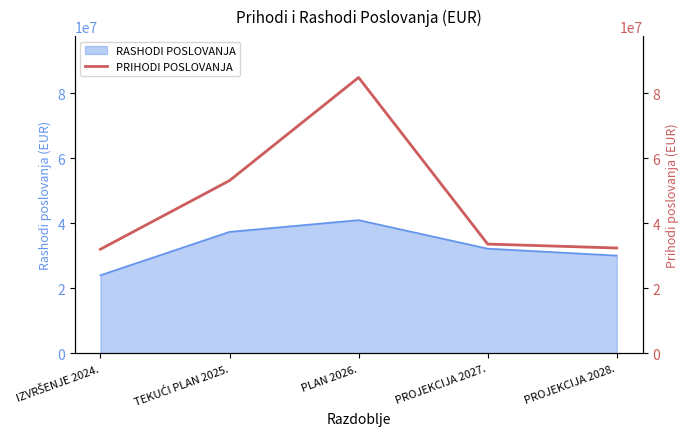

What is the minimum value for RASHODI POSLOVANJA?

24056095.3